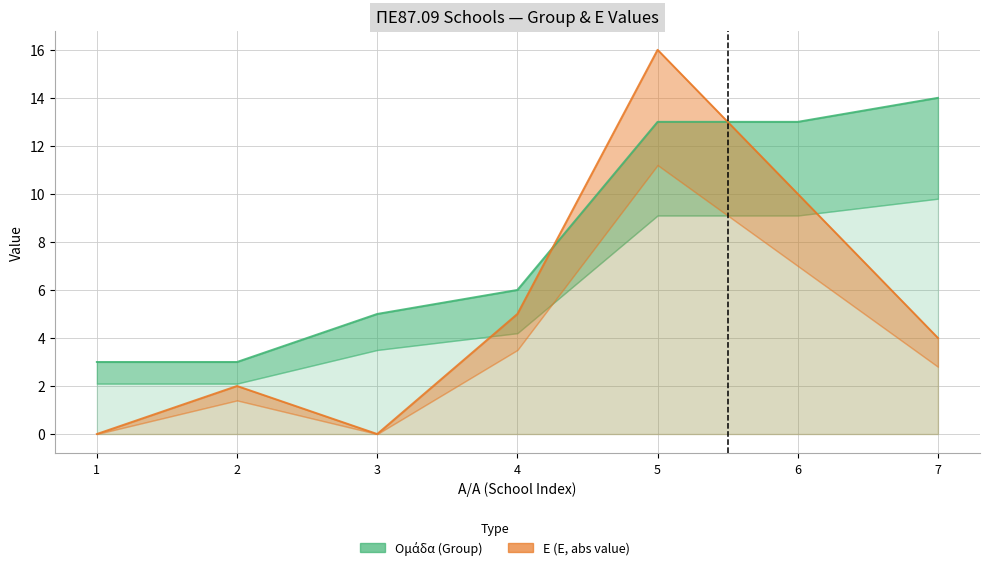

Between which two adjacent categories do Ε (E, negative shown as abs) and Ομάδα (Group) first intersect?

4 and 5